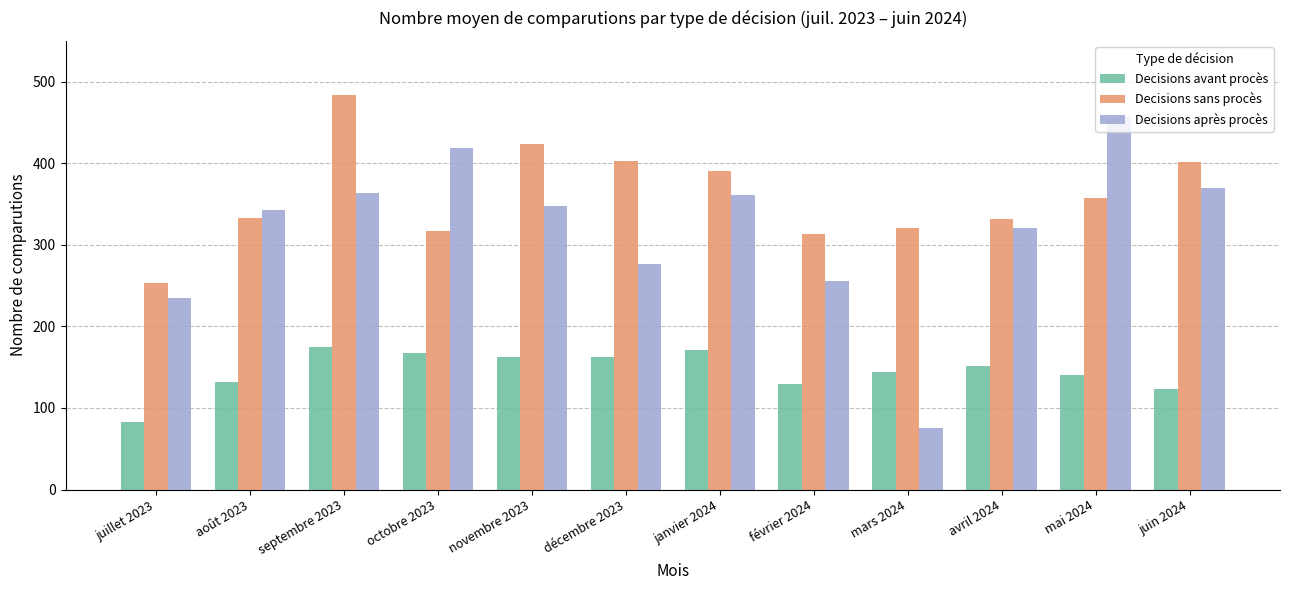

What is the sum of all Decisions avant procès values?

1742